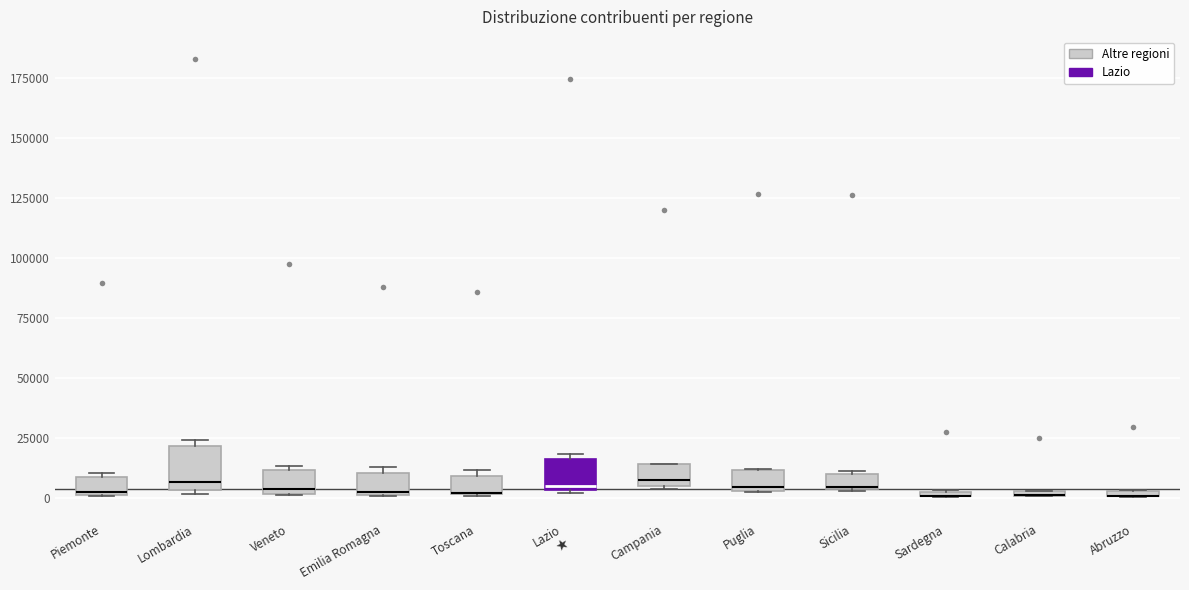

Where is the upper edge of the box for Puglia on the y-axis? The values are not printed on the chart, so give them approximately, as read against the axis.

10000